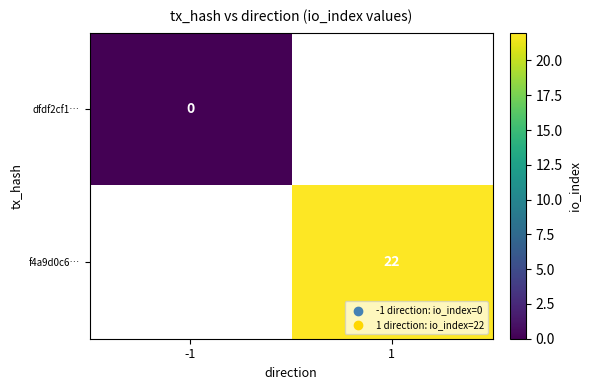

The value of f4a9d0c6… at 1 is 6. True or false?

False